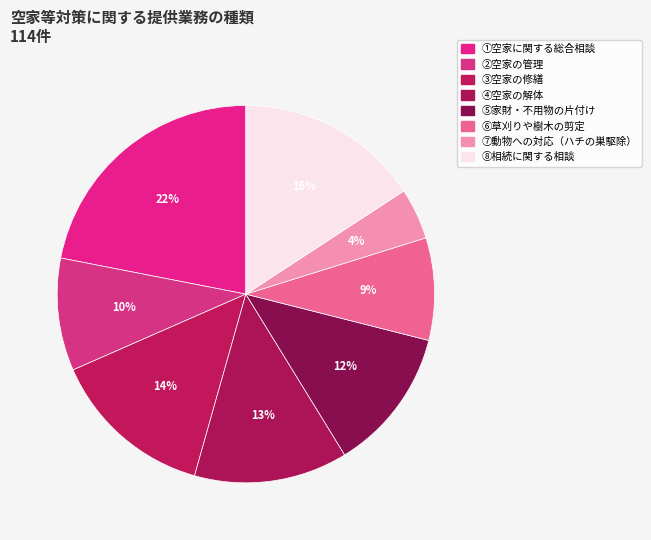

To the nearest percent, what is the difference between the largest and smallest slice percentages?

18%